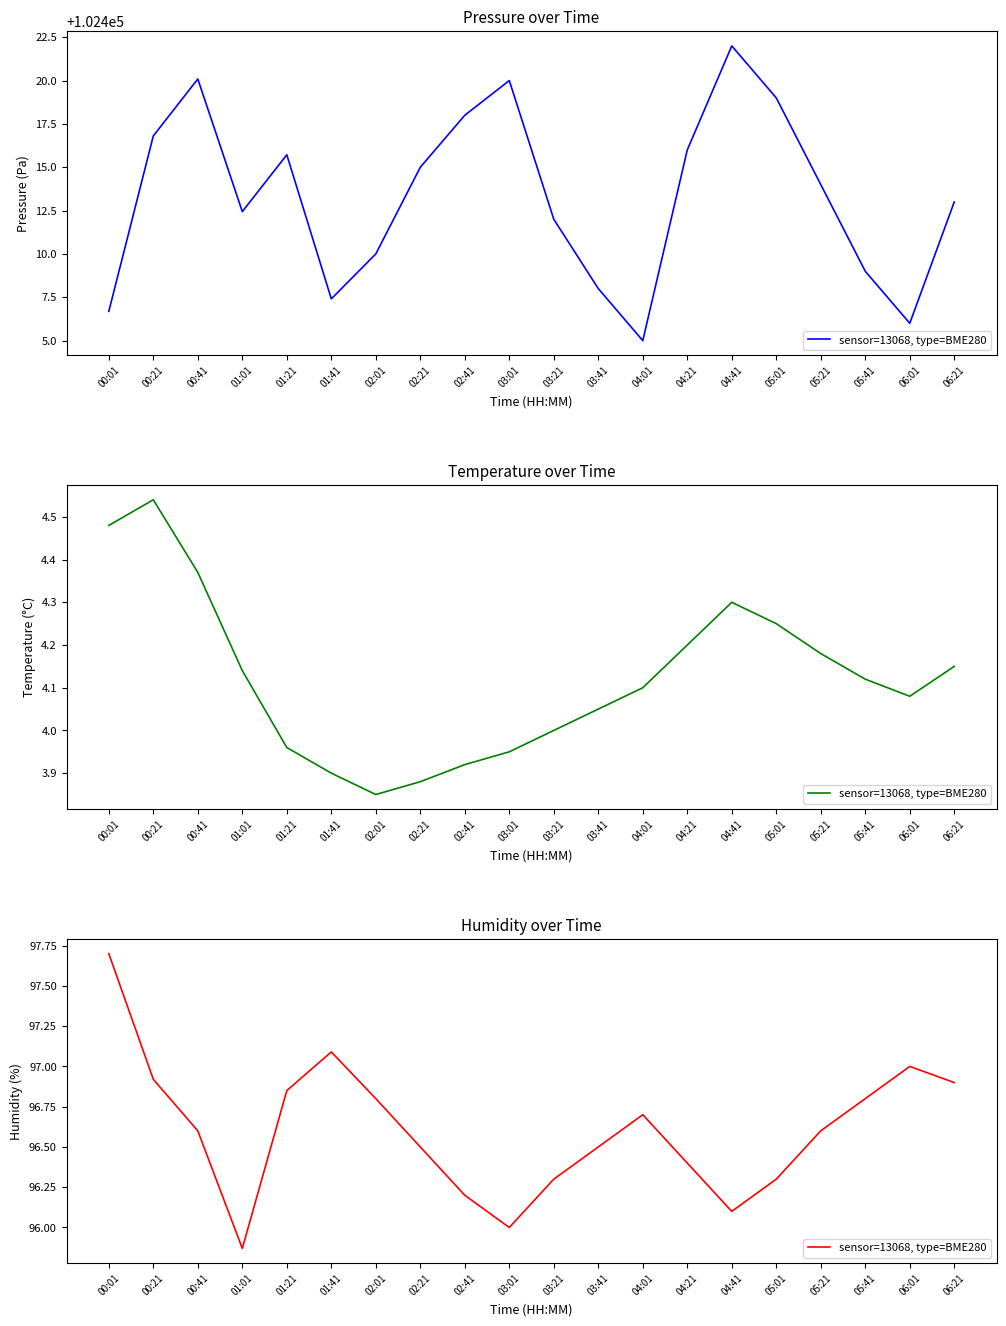

Reading left to right, what are all the values shown in this chart?

97.7	96.9	96.6	95.9	96.8	97.1	96.8	96.5	96.2	96.0	96.3	96.5	96.7	96.4	96.1	96.3	96.6	96.8	97.0	96.9